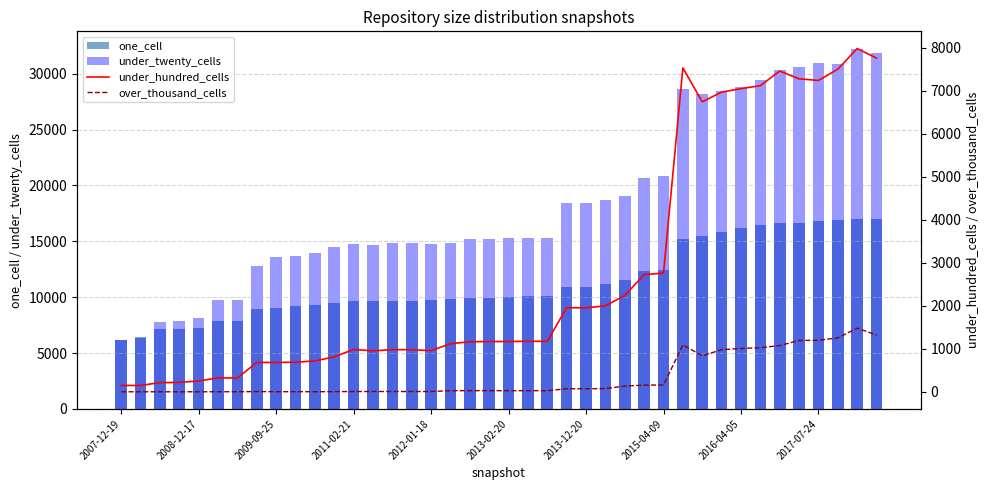

Which has a higher value, 10 or 24?

24